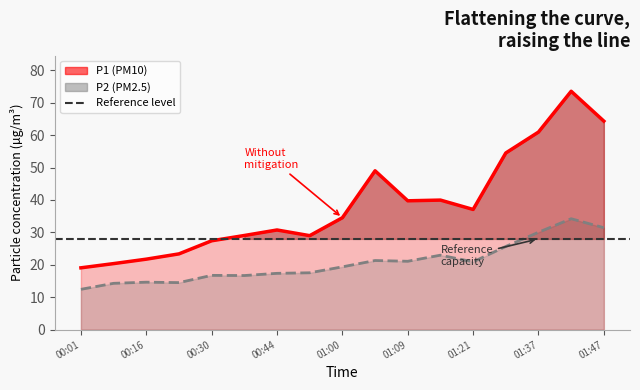

Count the number of data series in this chart.

2